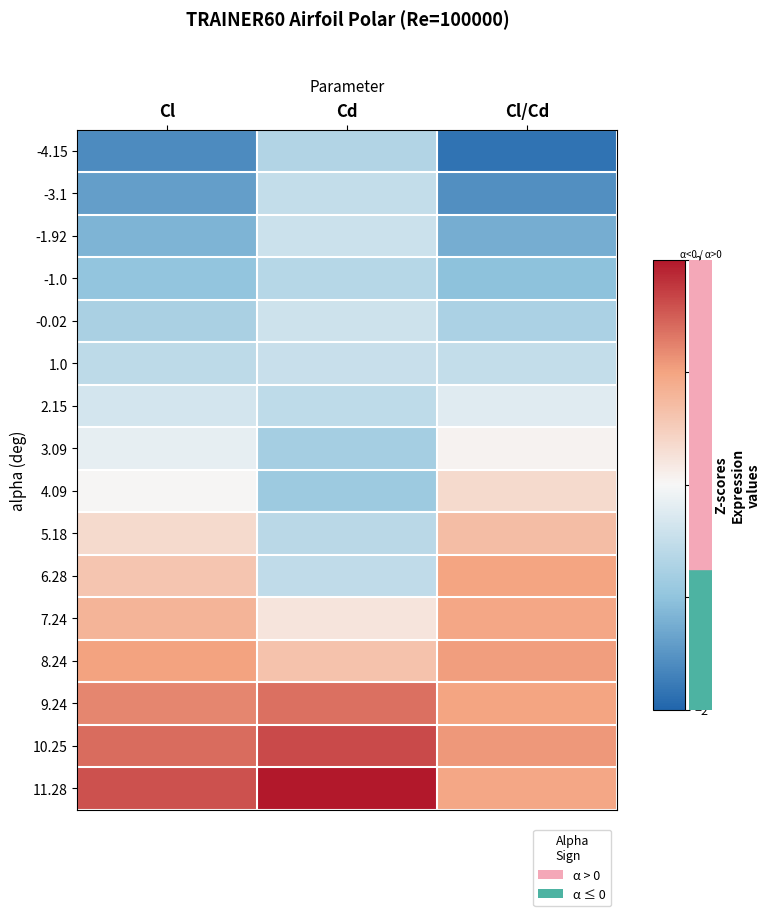

Which label corresponds to the largest value in the chart?

Cd